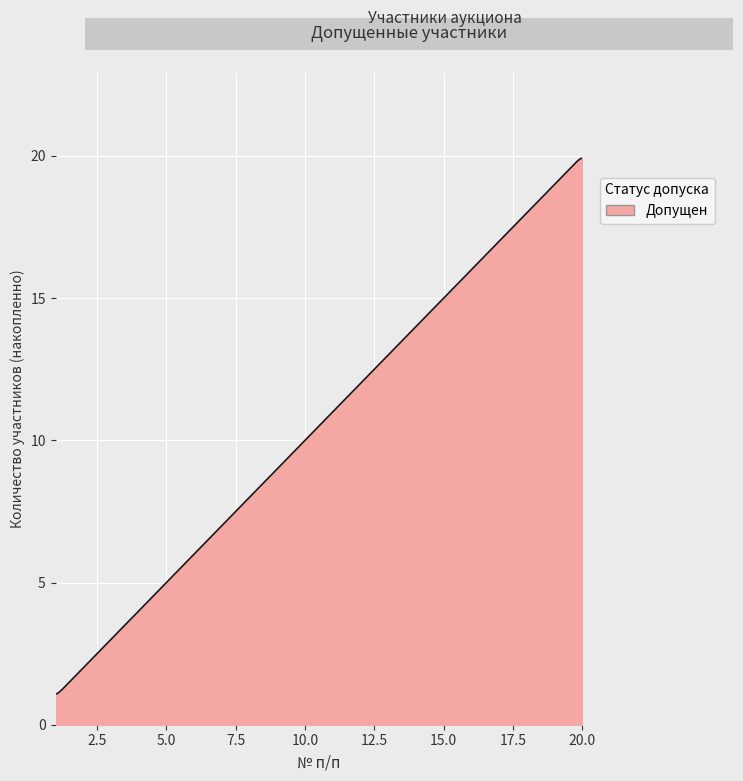

What is the minimum value shown in the chart?

1.1